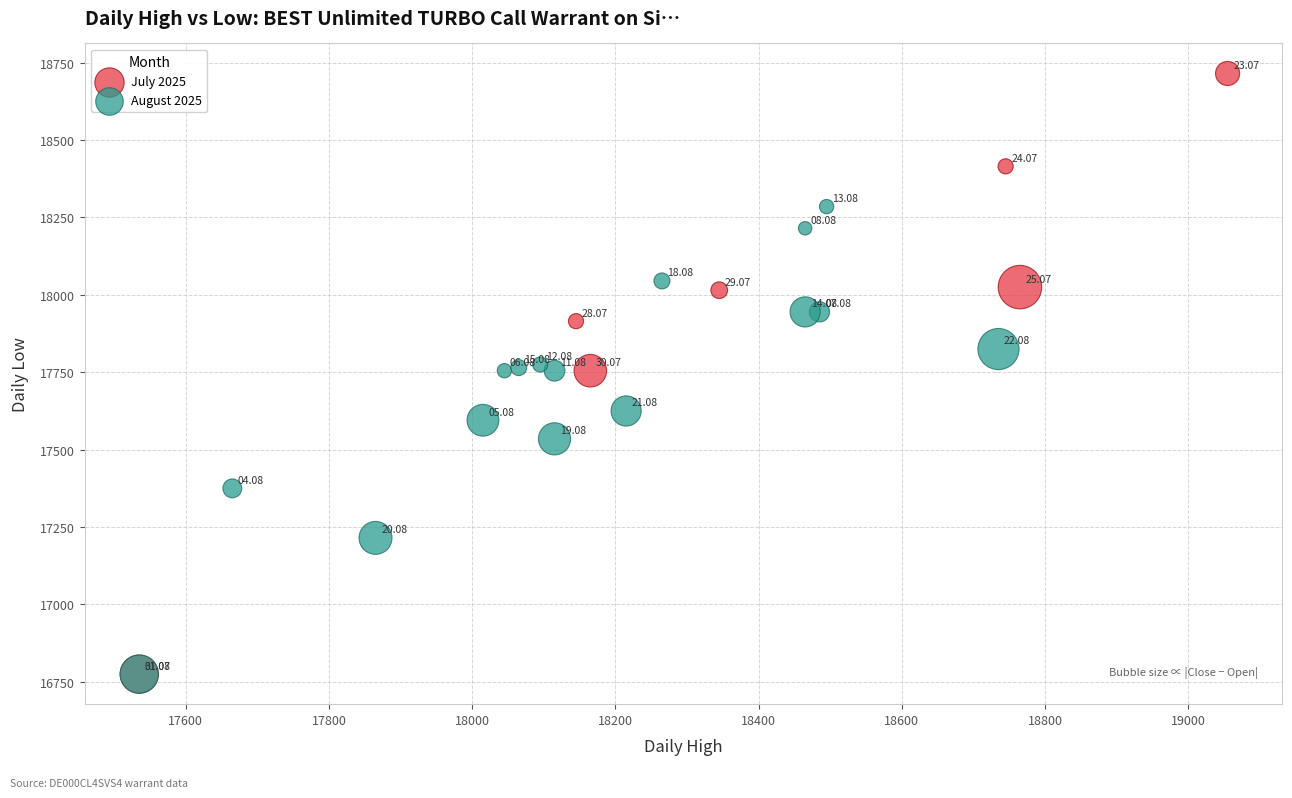

Which series has the widest spread of Y values?

July 2025